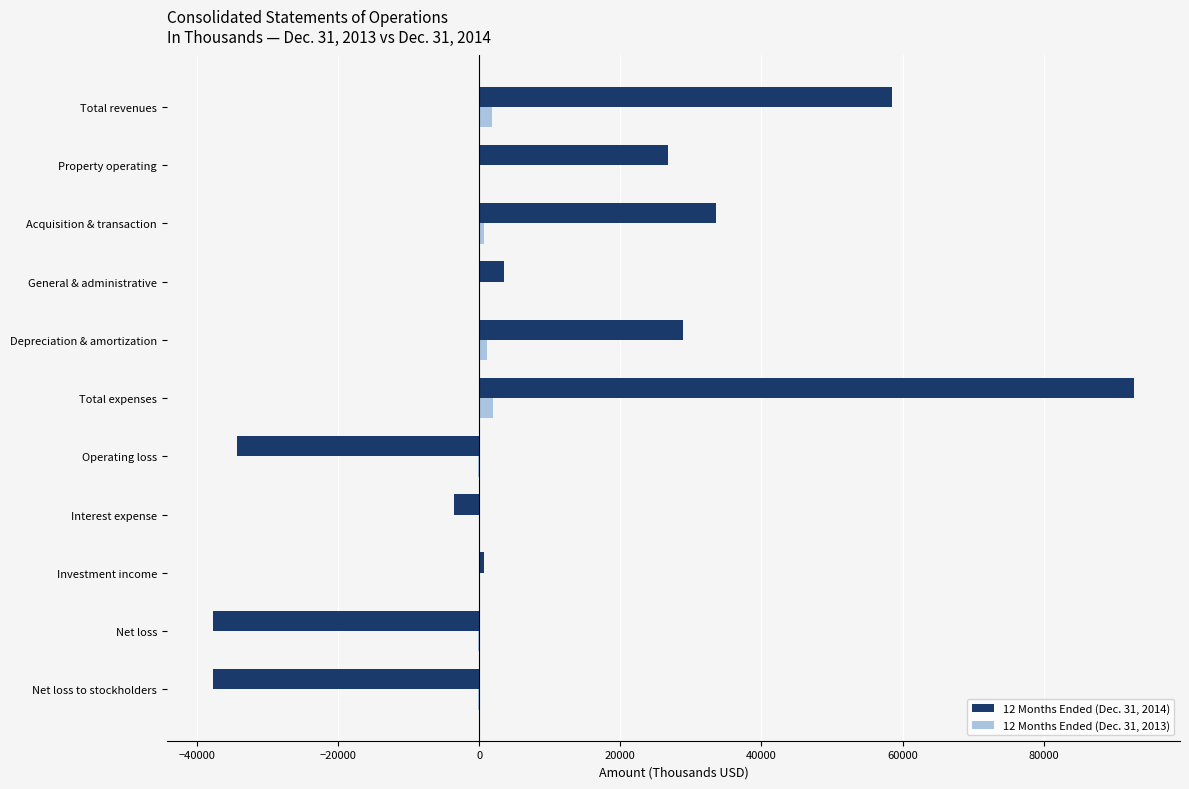

Count the number of categories in the chart.

11